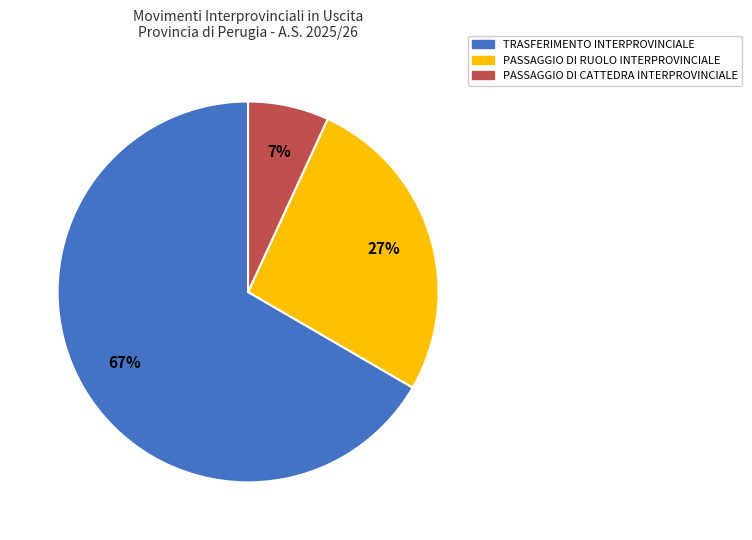

Is there a majority slice in this chart?

Yes